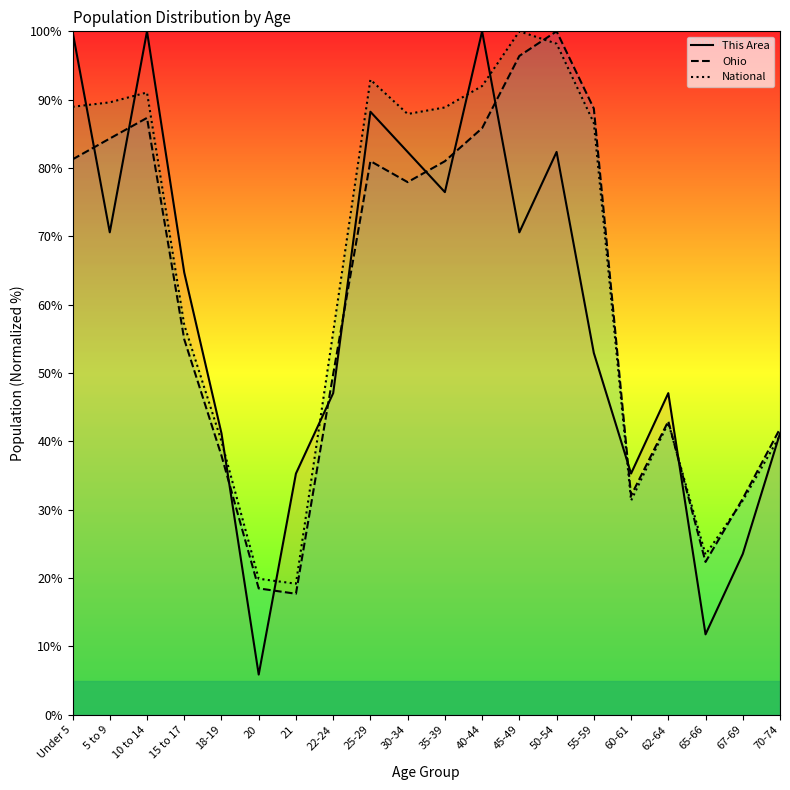

Reading left to right, what are all the values shown in this chart?

This Area: 100.0	70.6	100.0	64.7	41.2	5.9	35.3	47.1	88.2	82.4	76.5	100.0	70.6	82.4	52.9	35.3	47.1	11.8	23.5	41.2
Ohio: 81.3	84.3	87.3	54.9	37.9	18.5	17.7	49.8	81.0	77.9	81.0	85.8	96.4	100.0	88.7	32.1	43.0	22.4	31.6	41.9
National: 89.0	89.6	91.1	57.0	40.0	19.9	19.2	56.0	92.9	87.9	88.9	92.0	100.0	98.2	86.6	31.3	42.7	23.4	31.3	40.9